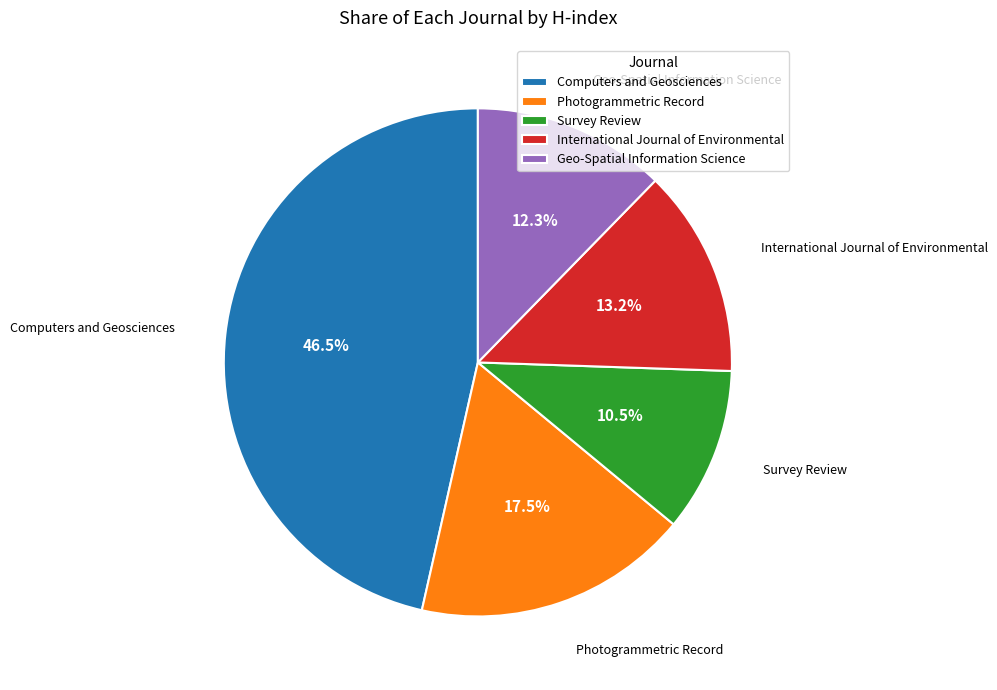

Which slice is the smallest?

Survey Review